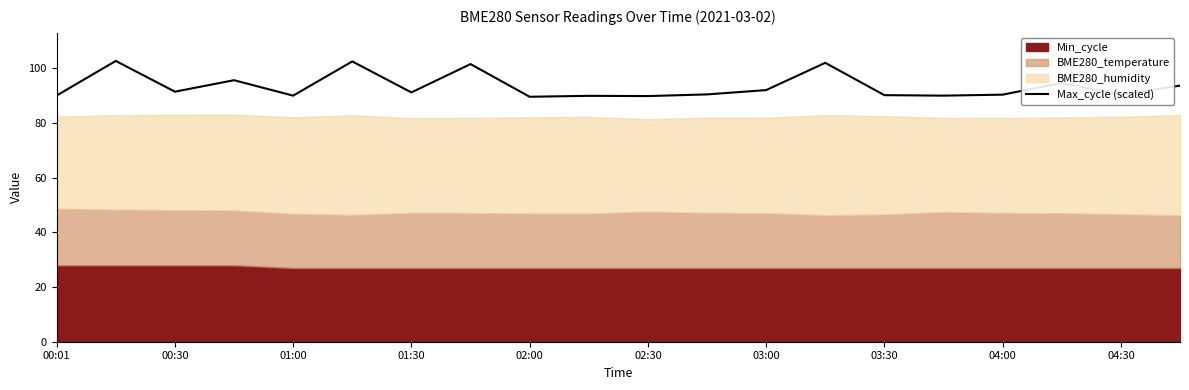

What is the minimum value for Max_cycle (scaled)?

89.7